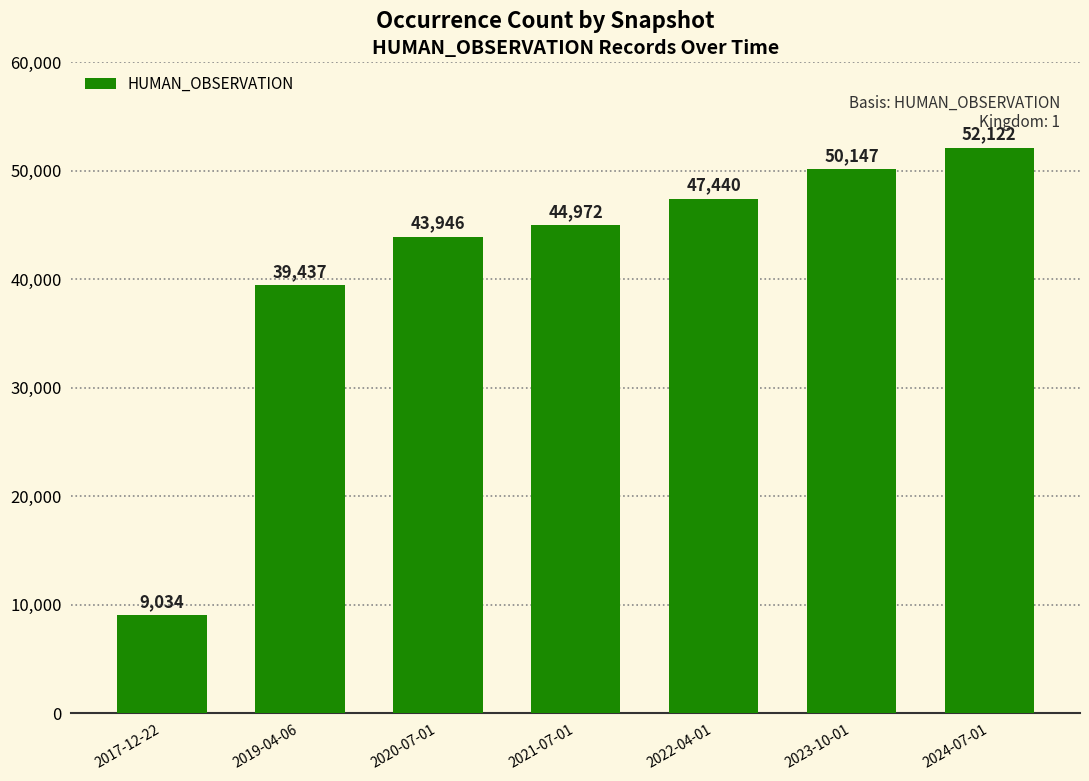

List the labels in order of value, largest first.

2024-07-01, 2023-10-01, 2022-04-01, 2021-07-01, 2020-07-01, 2019-04-06, 2017-12-22